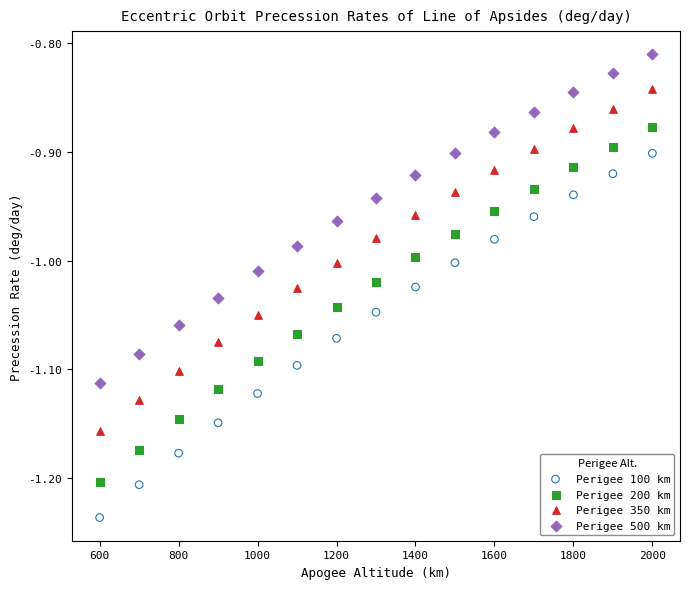

Which series contains the lowest Y value?

Perigee 100 km